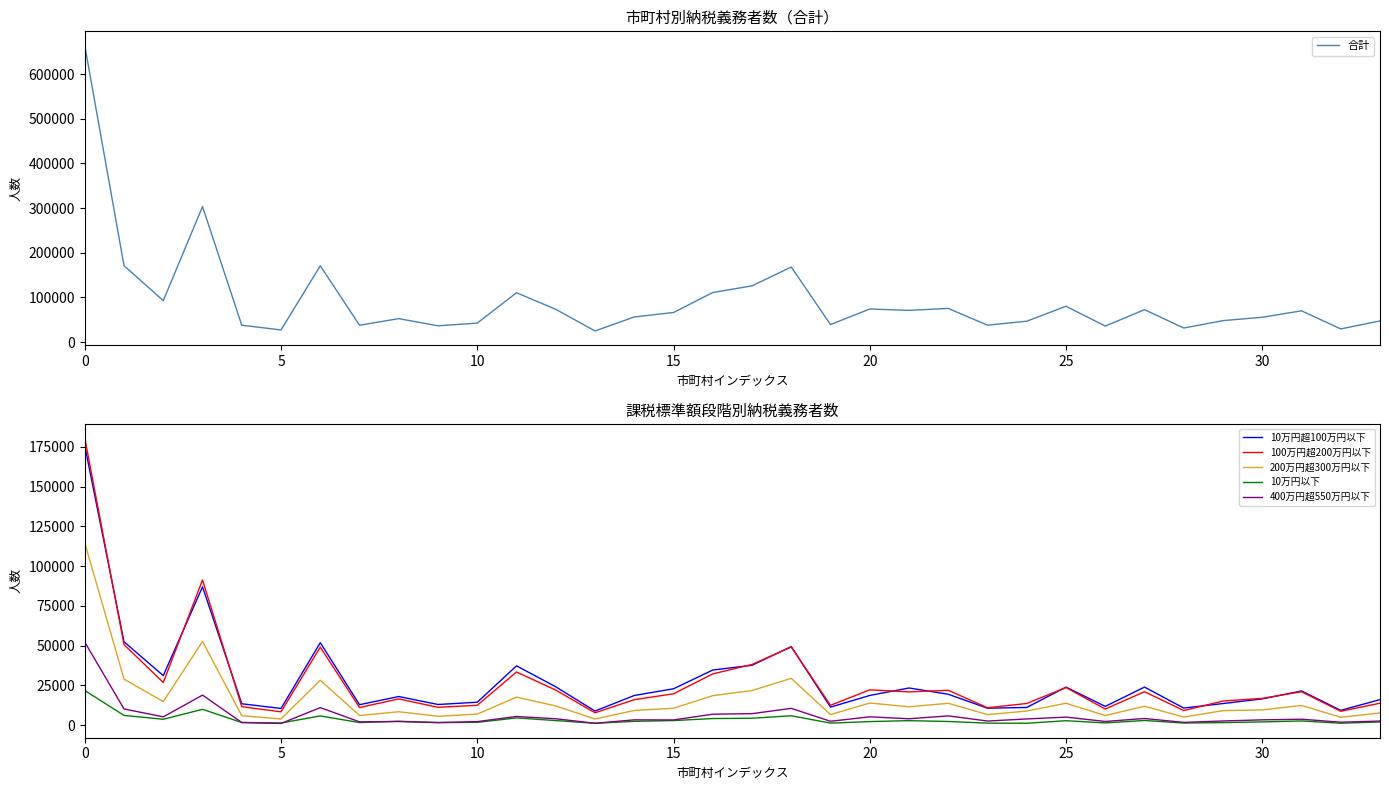

Is it true that 400万円超550万円以下 equals 3676 at 31?

True